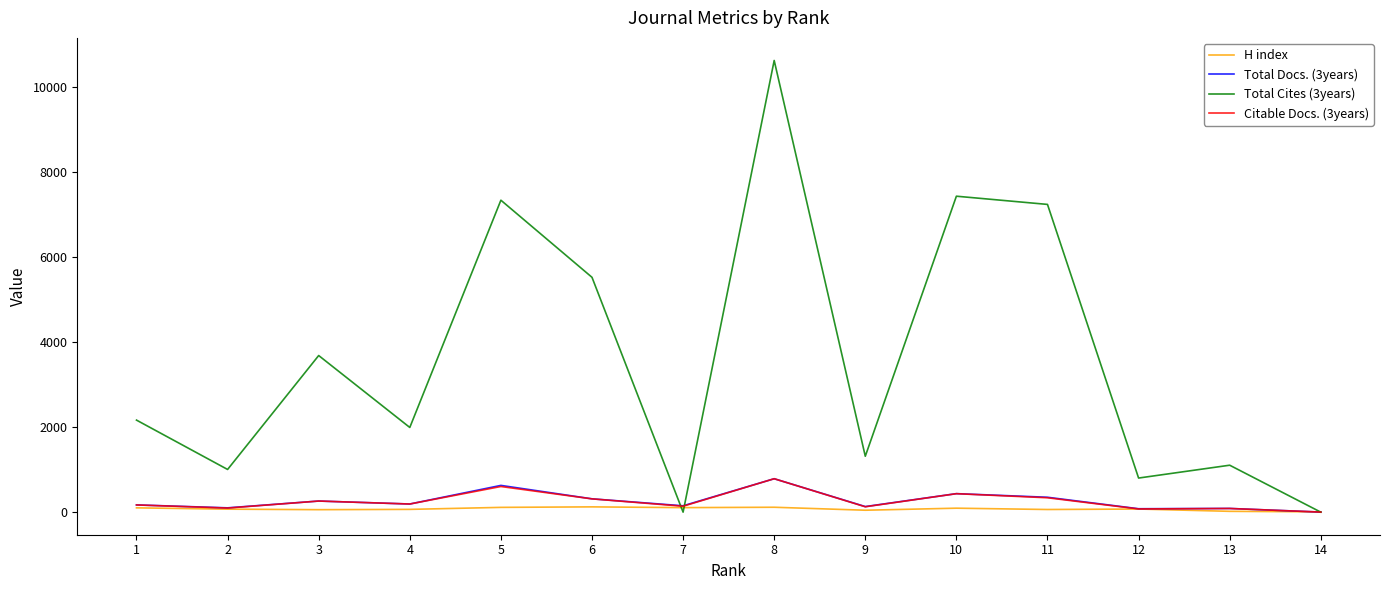

True or false: H index has a value of 7 at 14.

True